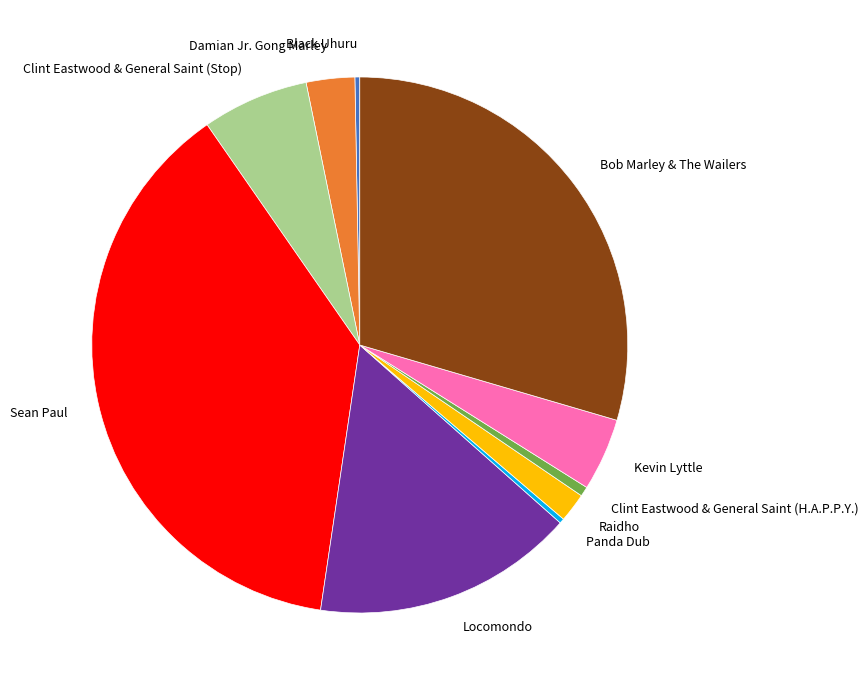

Which has a higher value, Bob Marley & The Wailers or Kevin Lyttle?

Bob Marley & The Wailers